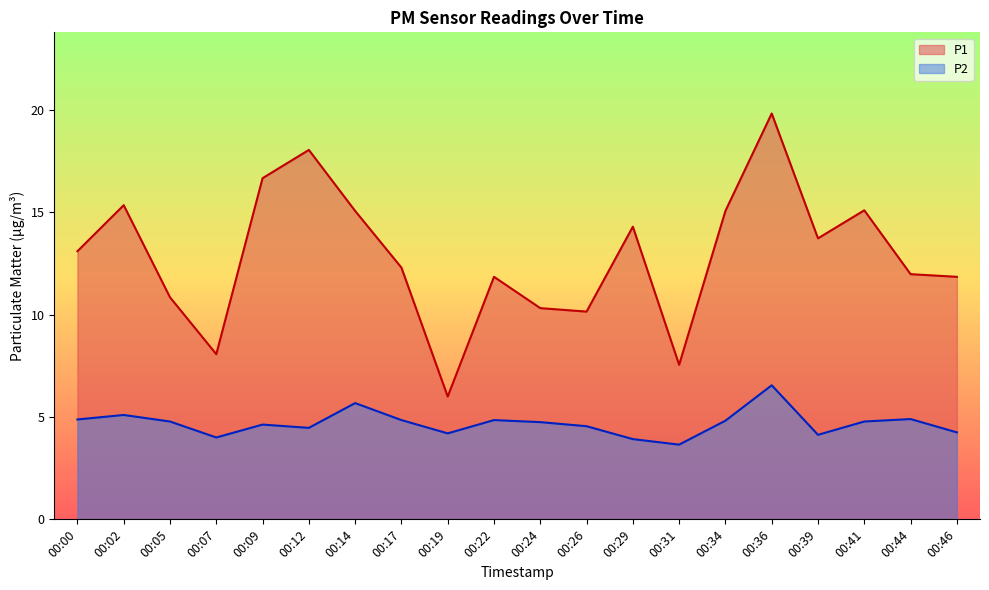

At which label does P1 reach its peak?

00:36